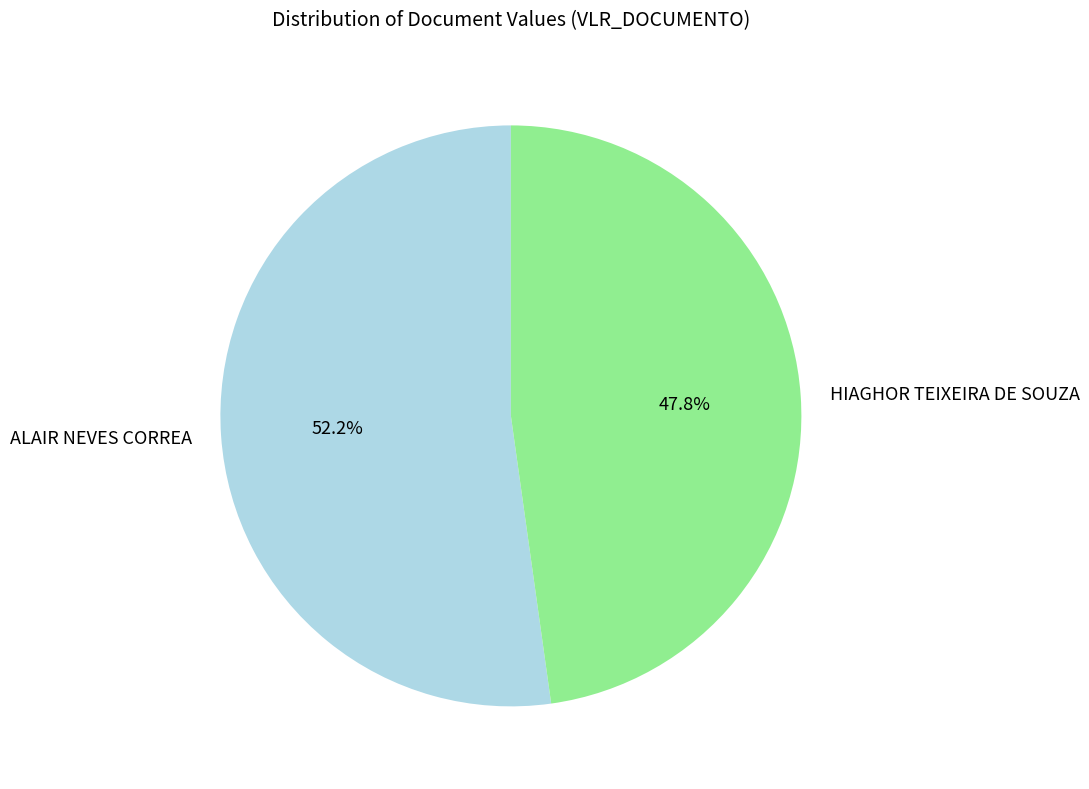

How many segments does this pie chart have?

2